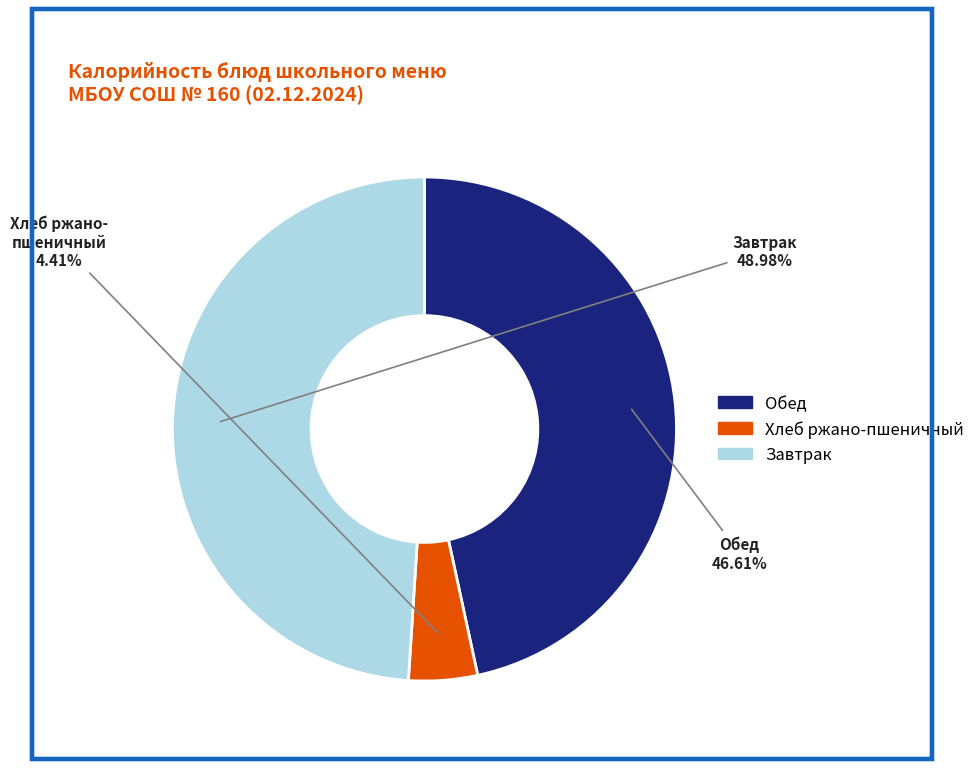

What is the largest slice in the pie chart?

Завтрак